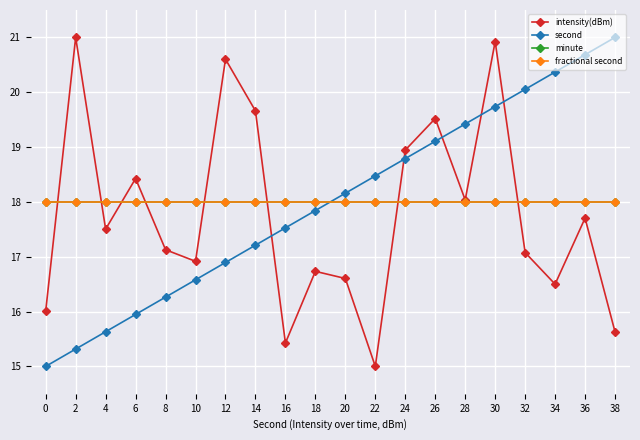

Reading left to right, list all the values displayed in this chart.

intensity(dBm): 16.0	21.0	17.5	18.4	17.1	16.9	20.6	19.7	15.4	16.7	16.6	15.0	18.9	19.5	18.0	20.9	17.1	16.5	17.7	15.6
second: 15.0	15.3	15.6	15.9	16.3	16.6	16.9	17.2	17.5	17.8	18.2	18.5	18.8	19.1	19.4	19.7	20.1	20.4	20.7	21.0
minute: 18.0	18.0	18.0	18.0	18.0	18.0	18.0	18.0	18.0	18.0	18.0	18.0	18.0	18.0	18.0	18.0	18.0	18.0	18.0	18.0
fractional second: 18.0	18.0	18.0	18.0	18.0	18.0	18.0	18.0	18.0	18.0	18.0	18.0	18.0	18.0	18.0	18.0	18.0	18.0	18.0	18.0